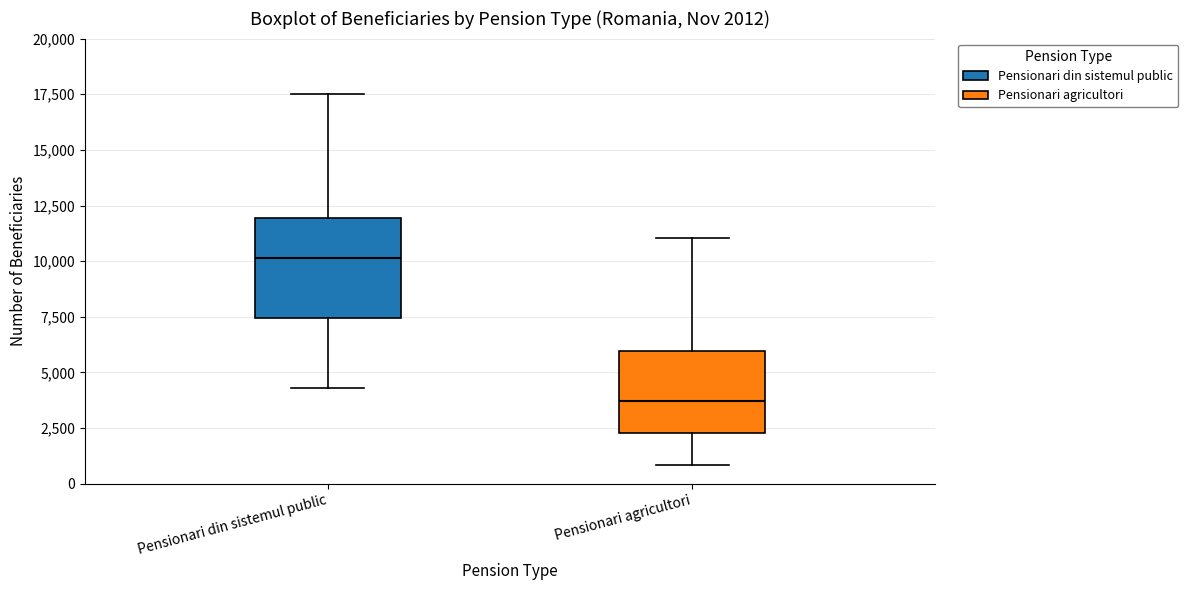

Which box is the tallest, from its lower edge to its upper edge?

Pensionari din sistemul public